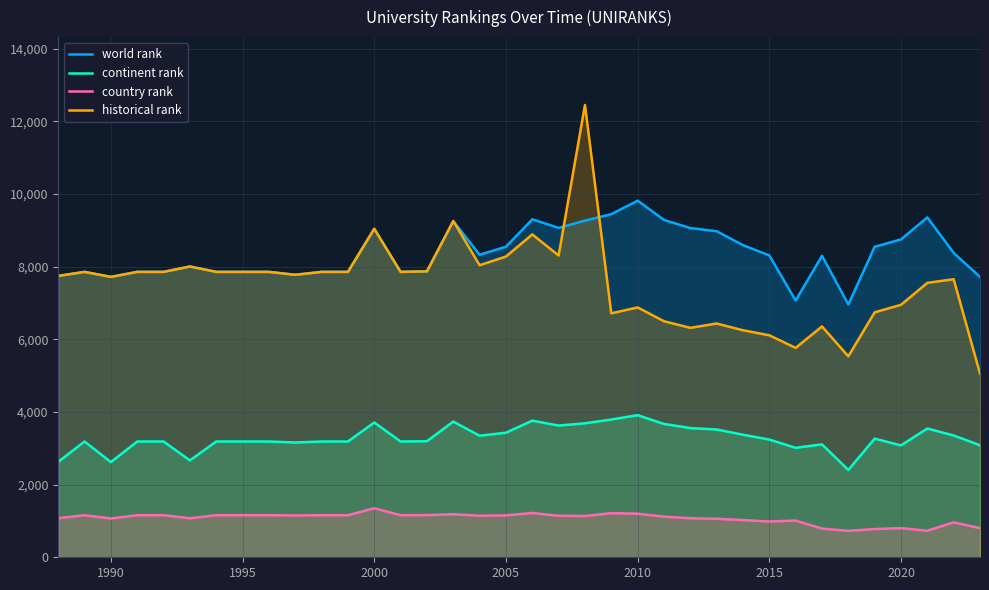

Rank the series at 2005 from lowest to highest value.

country rank, continent rank, historical rank, world rank